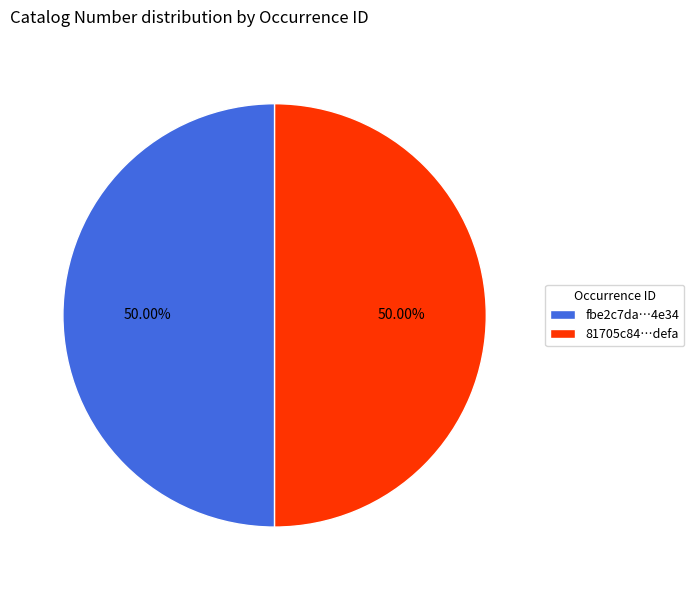

How many segments does this pie chart have?

2